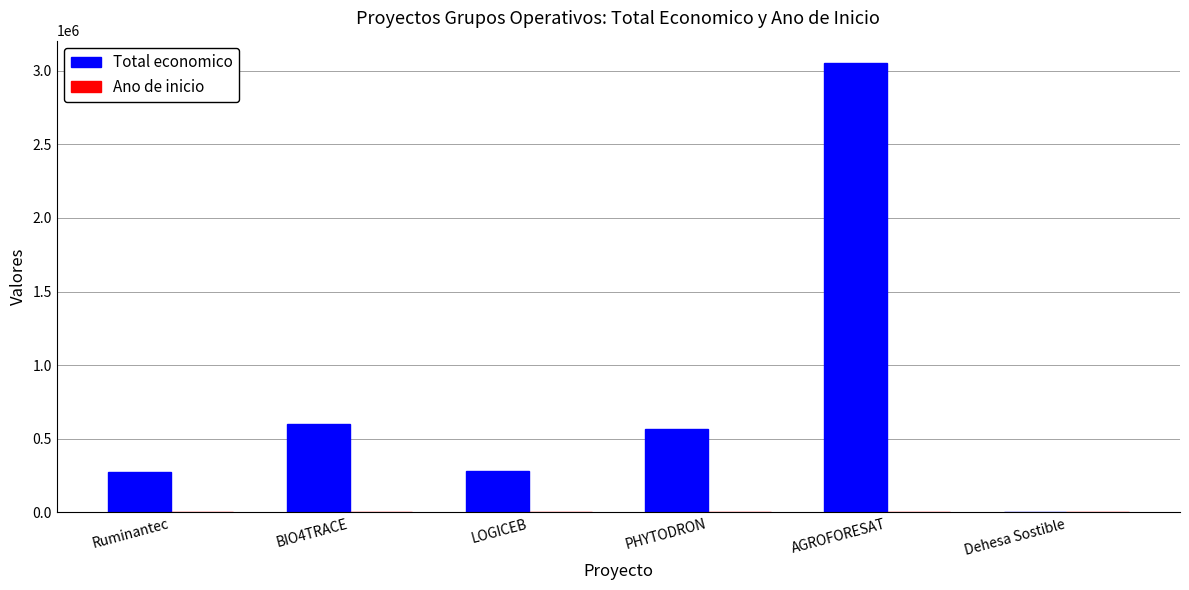

Between Ruminantec and PHYTODRON, which series saw the biggest shift?

Total economico